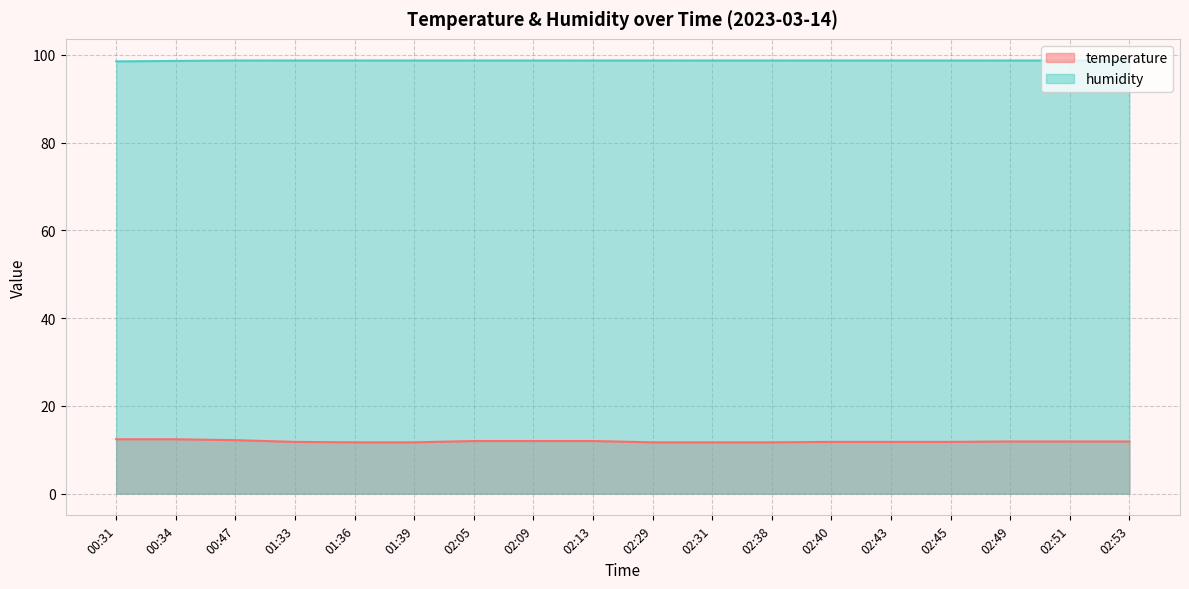

Reading left to right, list all the values displayed in this chart.

temperature: 00:31=12.4	00:34=12.4	00:47=12.2	01:33=11.8	01:36=11.7	01:39=11.7	02:05=12.0	02:09=12.0	02:13=12.0	02:29=11.7	02:31=11.7	02:38=11.7	02:40=11.8	02:43=11.8	02:45=11.8	02:49=11.9	02:51=11.9	02:53=11.9
humidity: 00:31=98.5	00:34=98.6	00:47=98.7	01:33=98.7	01:36=98.7	01:39=98.7	02:05=98.7	02:09=98.7	02:13=98.7	02:29=98.7	02:31=98.7	02:38=98.7	02:40=98.7	02:43=98.7	02:45=98.7	02:49=98.7	02:51=98.7	02:53=98.7